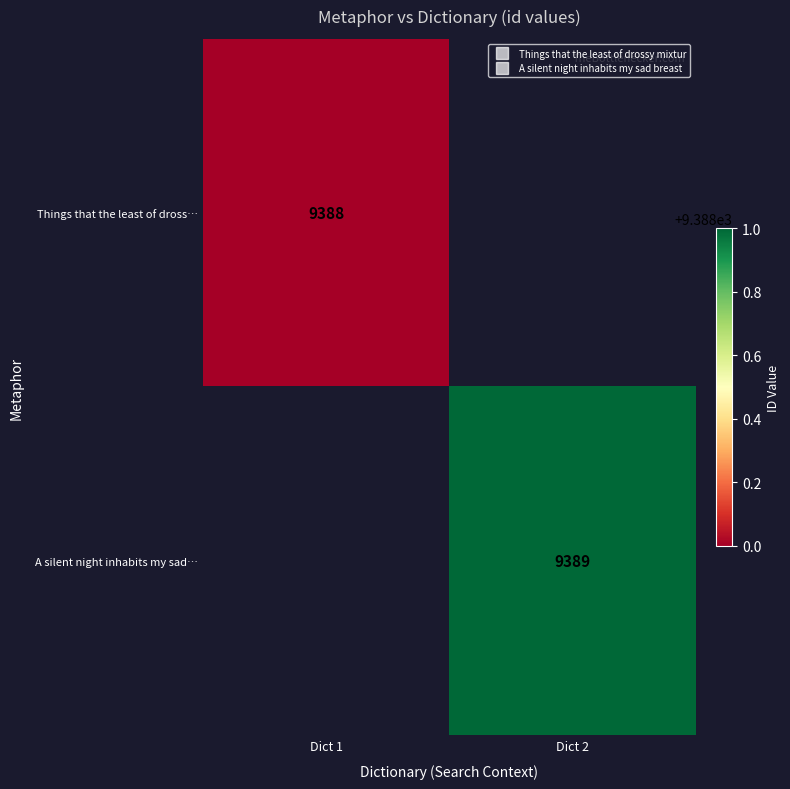

What is the highest value of the A silent night inhabits my sad… series?

9389